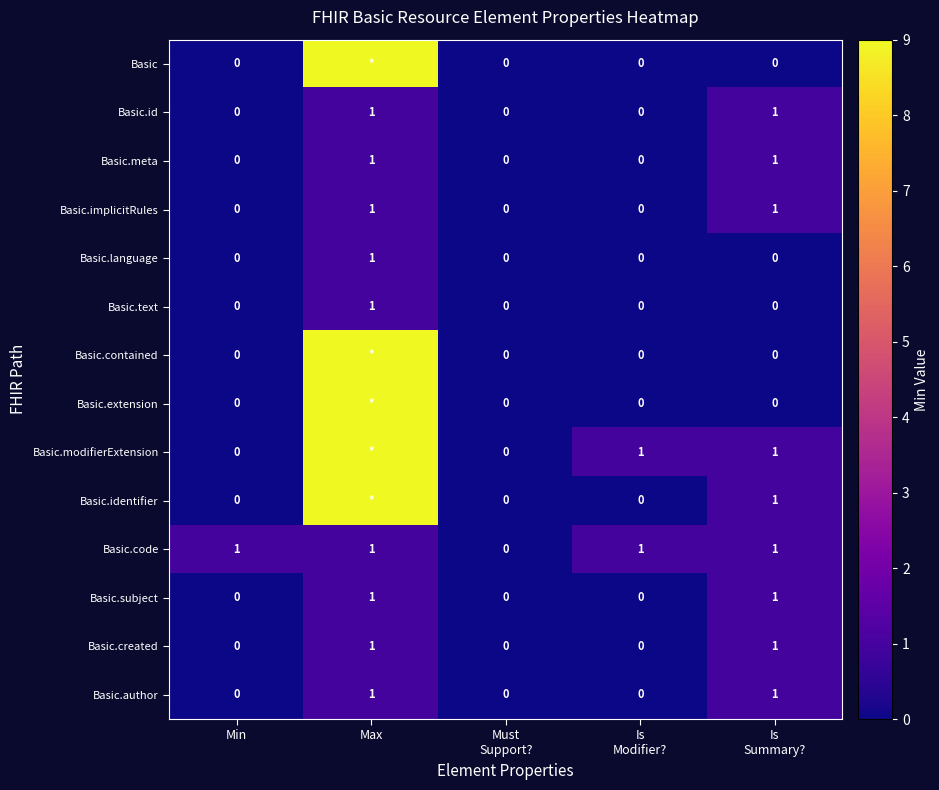

What is the difference between the maximum and minimum values in the Basic.created series?

1